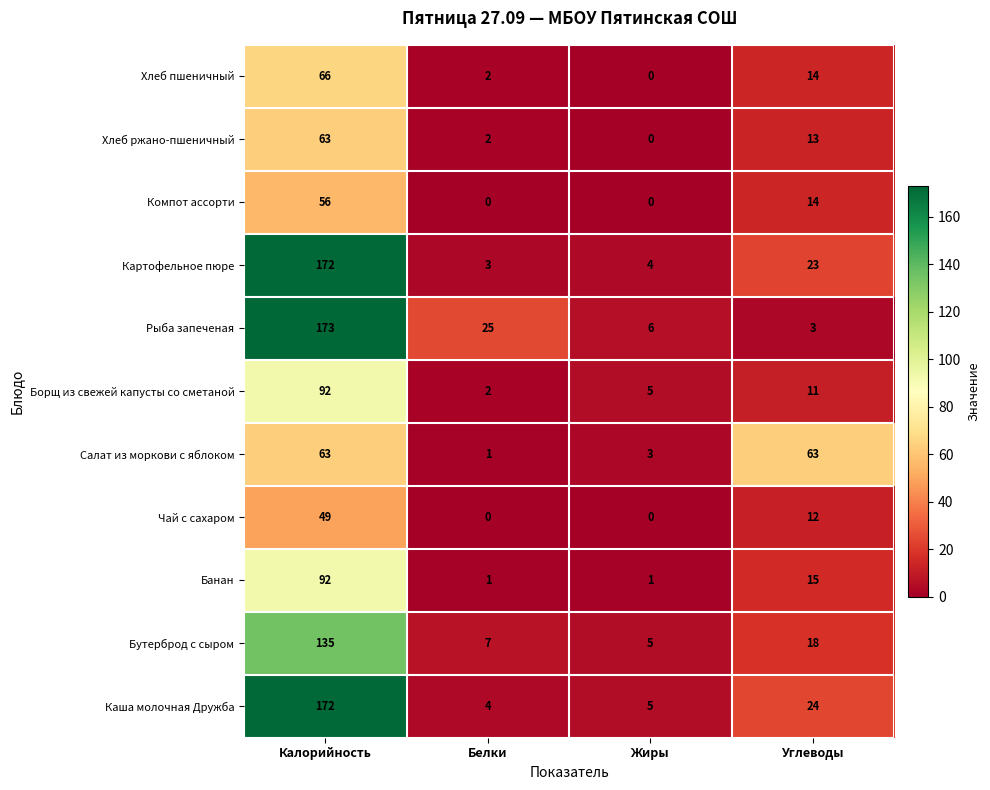

What is the approximate value of Каша молочная Дружба at Калорийность, to the nearest 5?

170